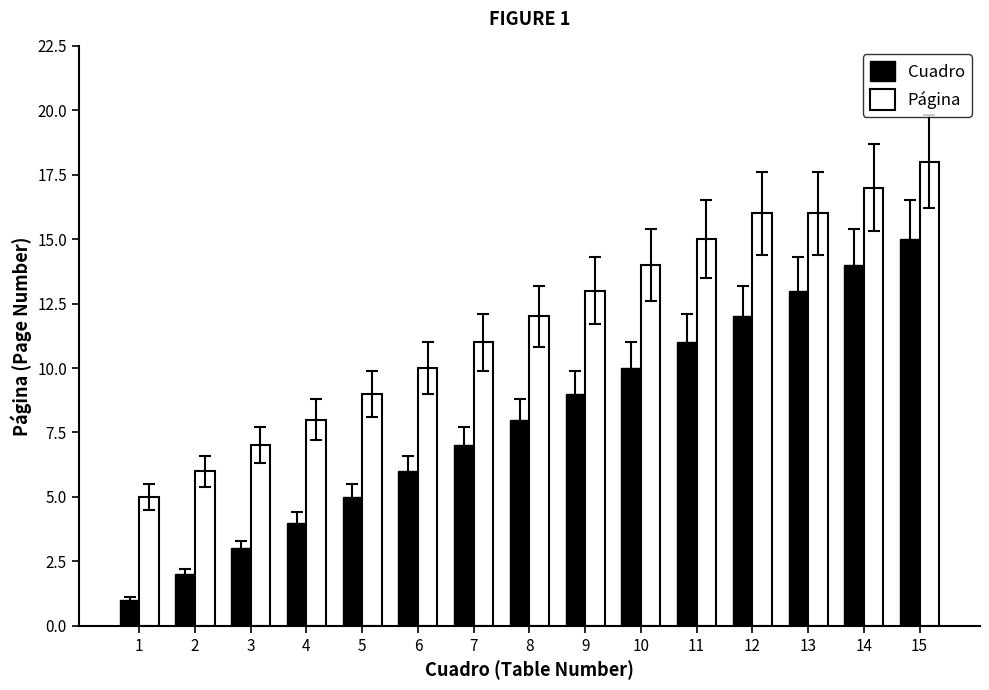

Which series has the largest range (max minus min)?

Cuadro